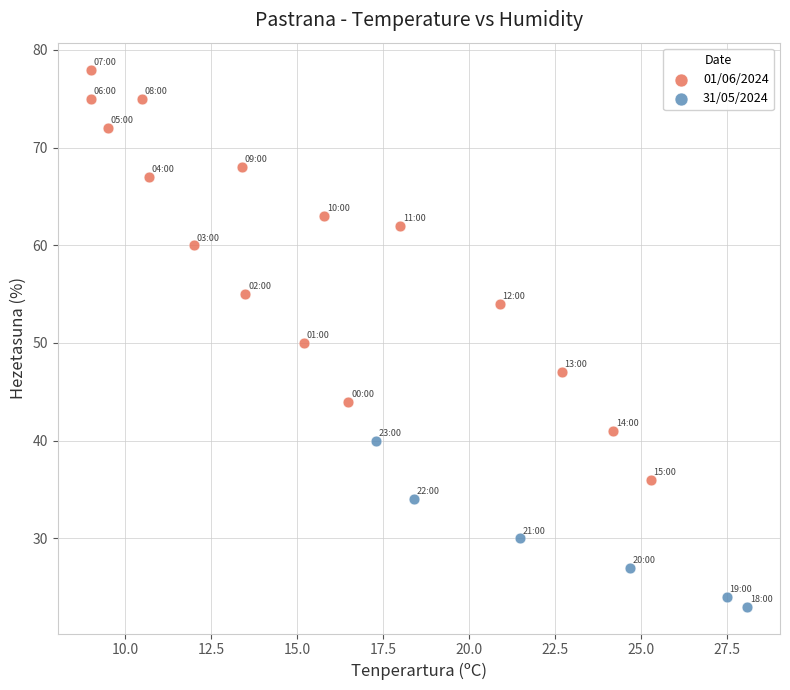

Which series reaches the minimum Y coordinate?

31/05/2024